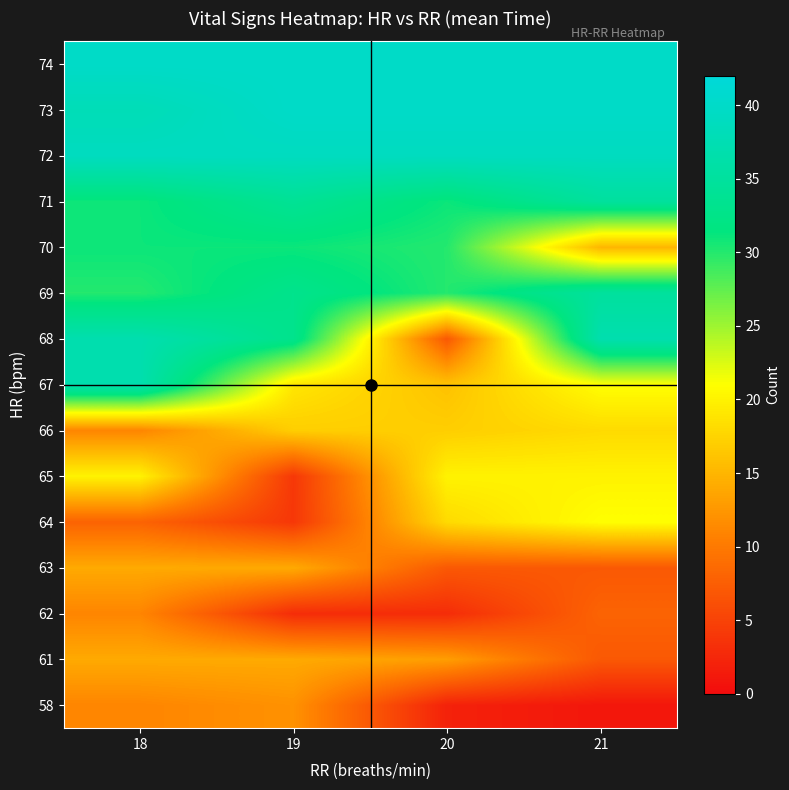

At how many categories does at least one series exceed 33?

4